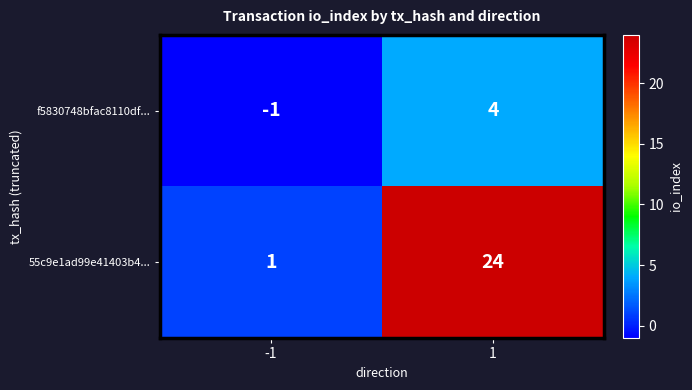

What is the sum of the f5830748bfac8110df... values at -1 and 1?

3